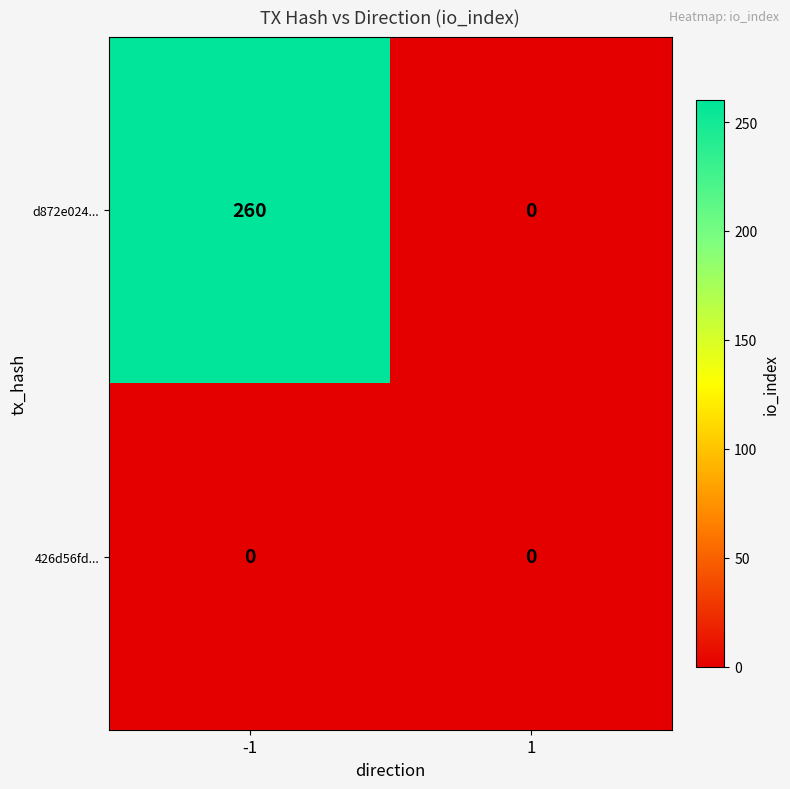

What is the total value across all series at -1?

260